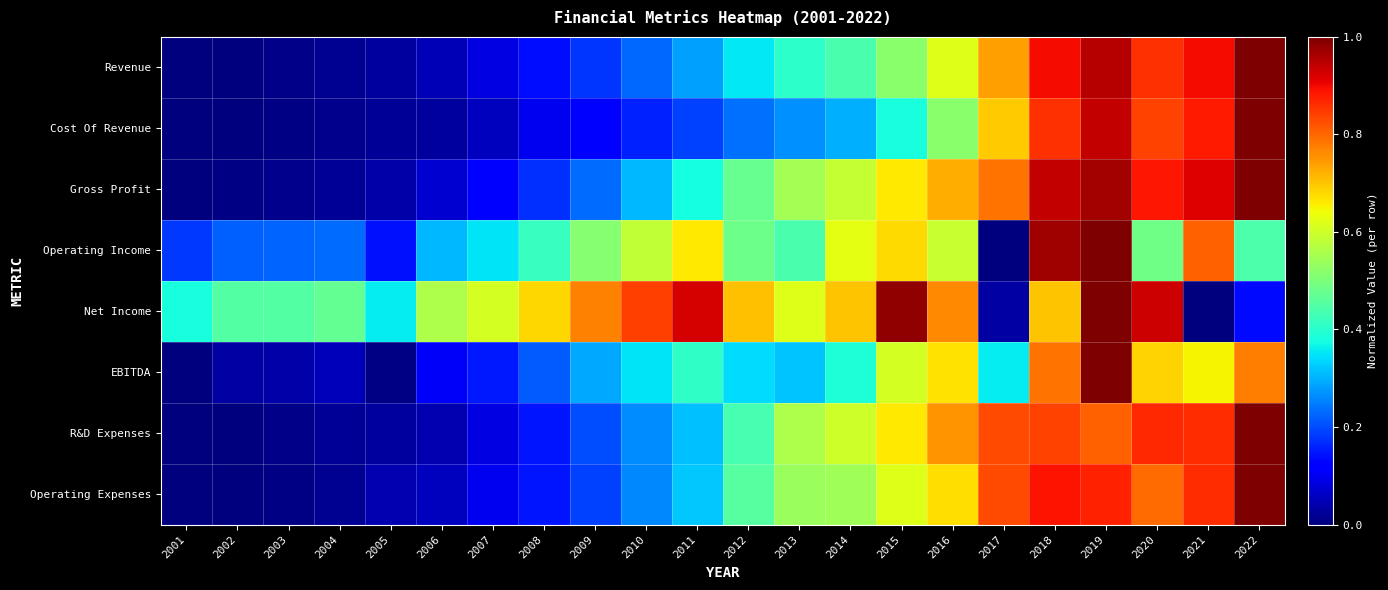

Reading left to right, extract all data points from this chart.

Revenue: 2001=0.0	2002=0.0	2003=0.0	2004=0.0	2005=0.0	2006=0.1	2007=0.1	2008=0.1	2009=0.2	2010=0.2	2011=0.3	2012=0.4	2013=0.4	2014=0.4	2015=0.5	2016=0.6	2017=0.7	2018=0.9	2019=1.0	2020=0.9	2021=0.9	2022=1.0
Cost Of Revenue: 2001=0.0	2002=0.0	2003=0.0	2004=0.0	2005=0.0	2006=0.0	2007=0.1	2008=0.1	2009=0.1	2010=0.2	2011=0.2	2012=0.2	2013=0.3	2014=0.3	2015=0.4	2016=0.5	2017=0.7	2018=0.9	2019=0.9	2020=0.8	2021=0.9	2022=1.0
Gross Profit: 2001=0.0	2002=0.0	2003=0.0	2004=0.0	2005=0.0	2006=0.1	2007=0.1	2008=0.2	2009=0.2	2010=0.3	2011=0.4	2012=0.5	2013=0.5	2014=0.6	2015=0.7	2016=0.7	2017=0.8	2018=0.9	2019=1.0	2020=0.9	2021=0.9	2022=1.0
Operating Income: 2001=0.2	2002=0.2	2003=0.2	2004=0.2	2005=0.1	2006=0.3	2007=0.3	2008=0.4	2009=0.5	2010=0.6	2011=0.7	2012=0.5	2013=0.4	2014=0.6	2015=0.7	2016=0.6	2017=0.0	2018=1.0	2019=1.0	2020=0.5	2021=0.8	2022=0.4
Net Income: 2001=0.4	2002=0.5	2003=0.5	2004=0.5	2005=0.4	2006=0.6	2007=0.6	2008=0.7	2009=0.8	2010=0.8	2011=0.9	2012=0.7	2013=0.6	2014=0.7	2015=1.0	2016=0.8	2017=0.0	2018=0.7	2019=1.0	2020=0.9	2021=0.0	2022=0.1
EBITDA: 2001=0.0	2002=0.0	2003=0.0	2004=0.1	2005=0.0	2006=0.1	2007=0.2	2008=0.2	2009=0.3	2010=0.4	2011=0.4	2012=0.3	2013=0.3	2014=0.4	2015=0.6	2016=0.7	2017=0.4	2018=0.8	2019=1.0	2020=0.7	2021=0.7	2022=0.8
R&D Expenses: 2001=0.0	2002=0.0	2003=0.0	2004=0.0	2005=0.0	2006=0.0	2007=0.1	2008=0.1	2009=0.2	2010=0.3	2011=0.3	2012=0.4	2013=0.6	2014=0.6	2015=0.7	2016=0.8	2017=0.8	2018=0.8	2019=0.8	2020=0.9	2021=0.9	2022=1.0
Operating Expenses: 2001=0.0	2002=0.0	2003=0.0	2004=0.0	2005=0.0	2006=0.1	2007=0.1	2008=0.1	2009=0.2	2010=0.3	2011=0.3	2012=0.5	2013=0.5	2014=0.5	2015=0.6	2016=0.7	2017=0.8	2018=0.9	2019=0.9	2020=0.8	2021=0.9	2022=1.0